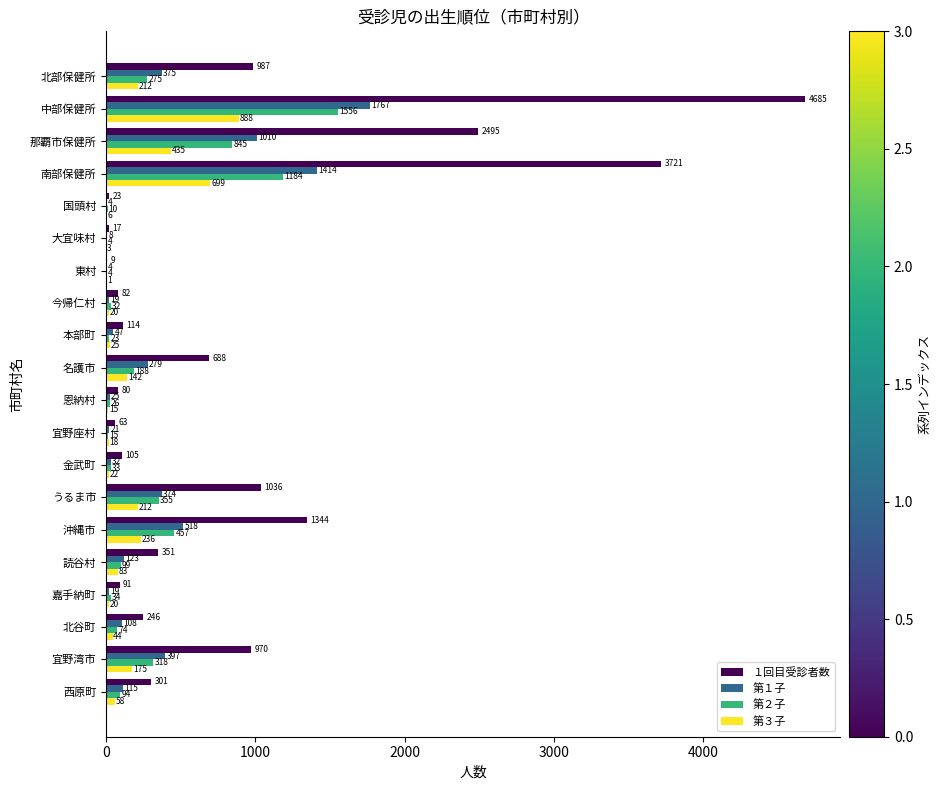

Which series changed the most between 本部町 and 沖縄市?

１回目受診者数